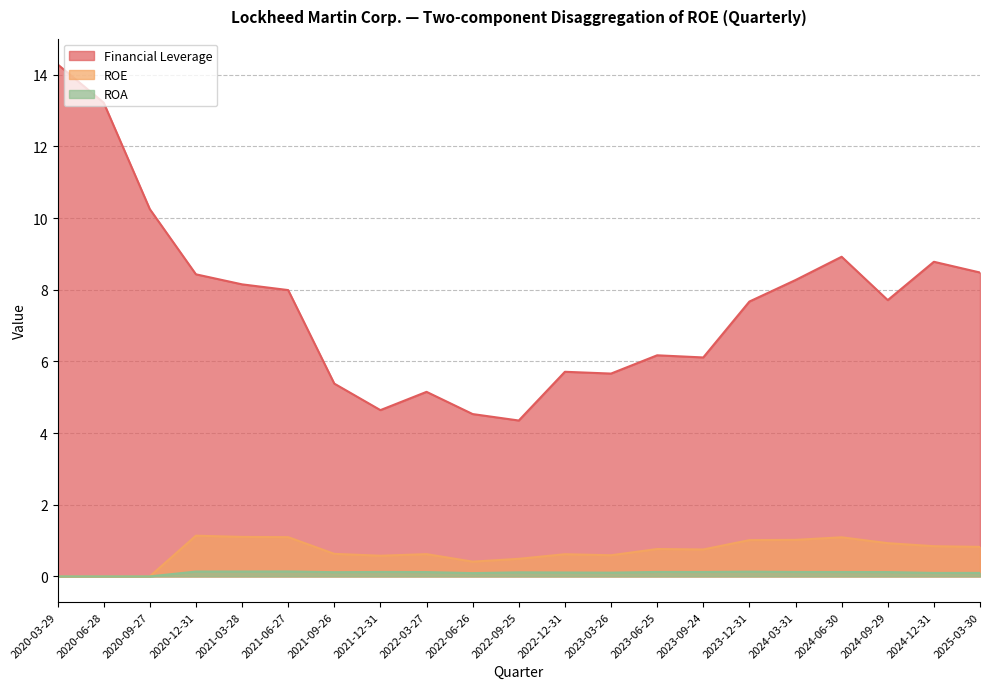

What is the total value across all series at 2021-09-26?

6.1